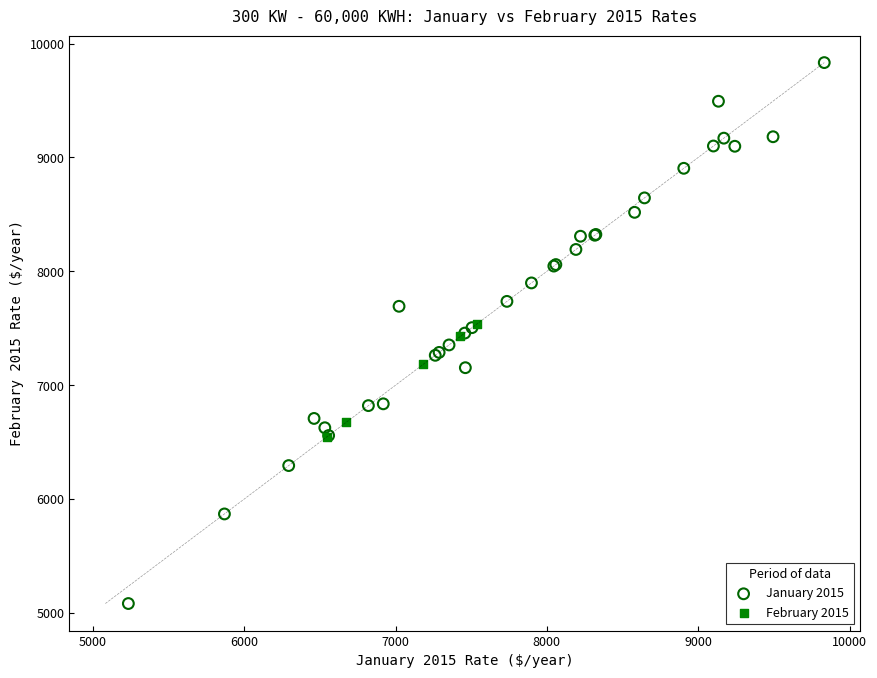

What are all the series names shown in the legend?

January 2015, February 2015